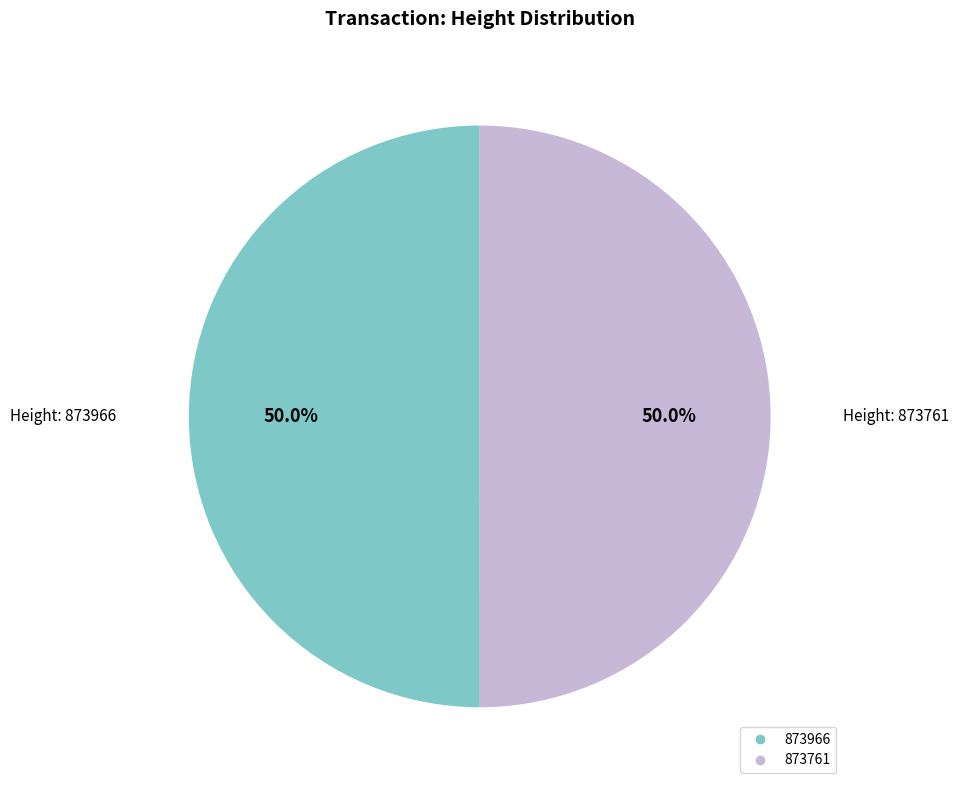

How many segments does this pie chart have?

2